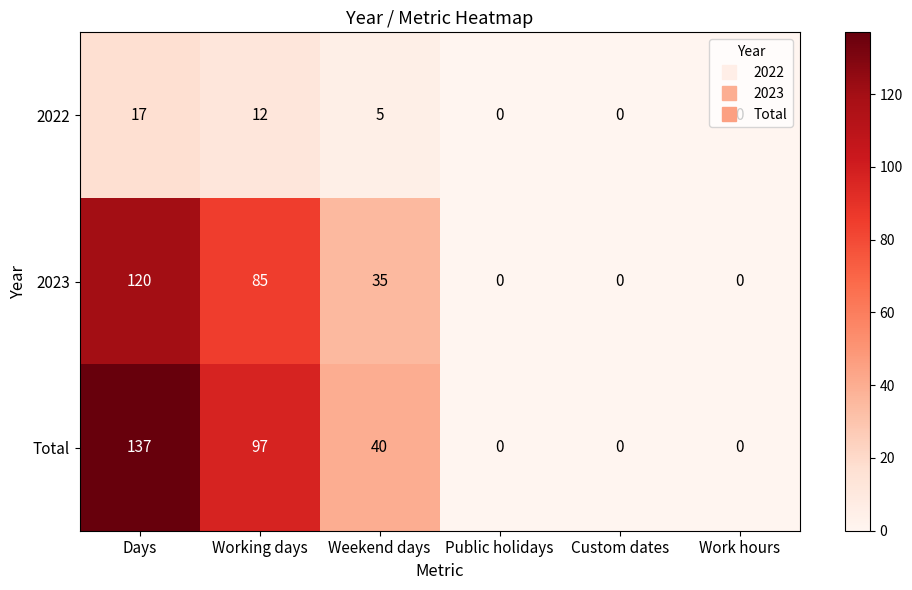

How many data points in 2023 are less than 35?

3